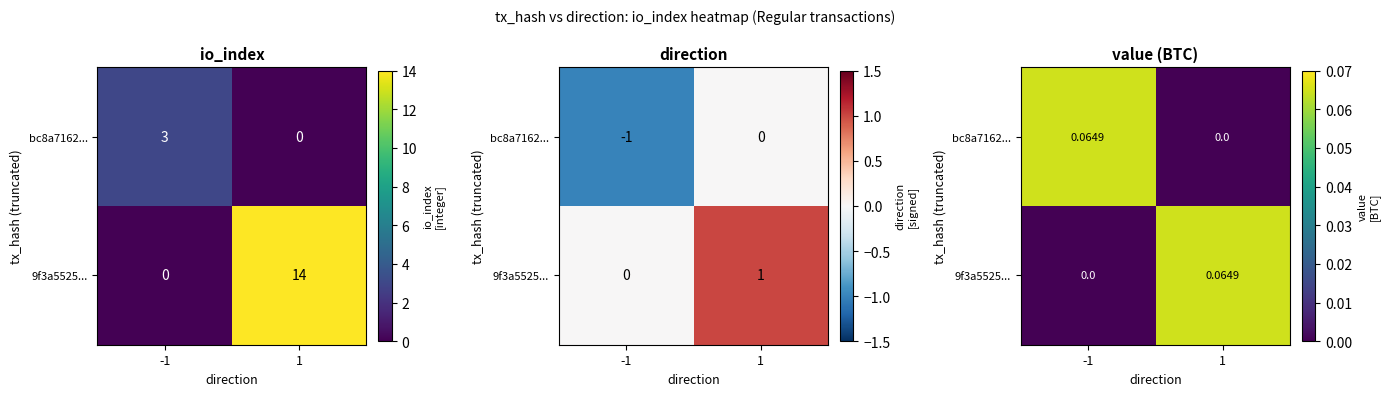

What is the total value across all series at -1?

0.1